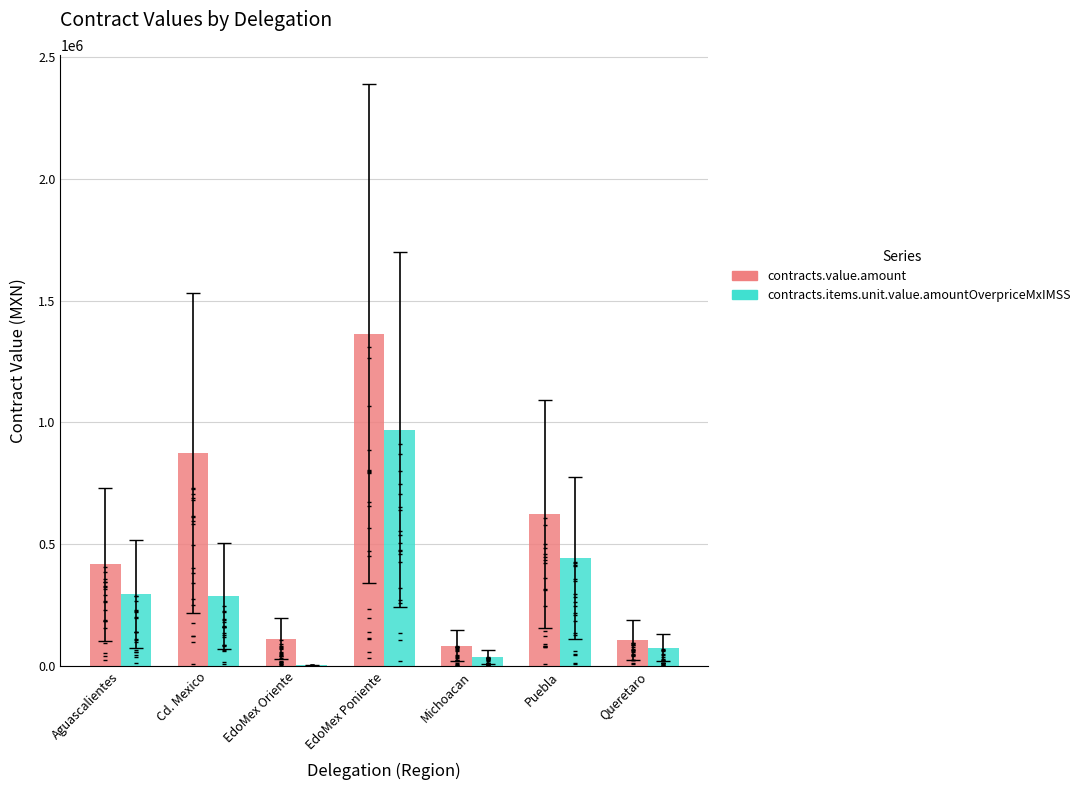

What is the total value across all series at Queretaro?

181793.1